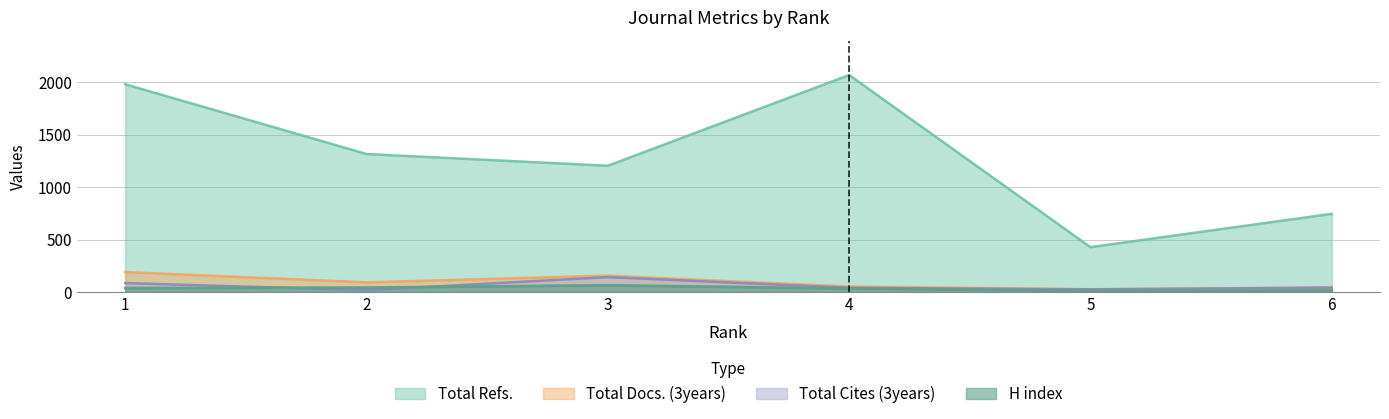

What is the difference between the maximum and second lowest values in the Total Refs. series?

1325